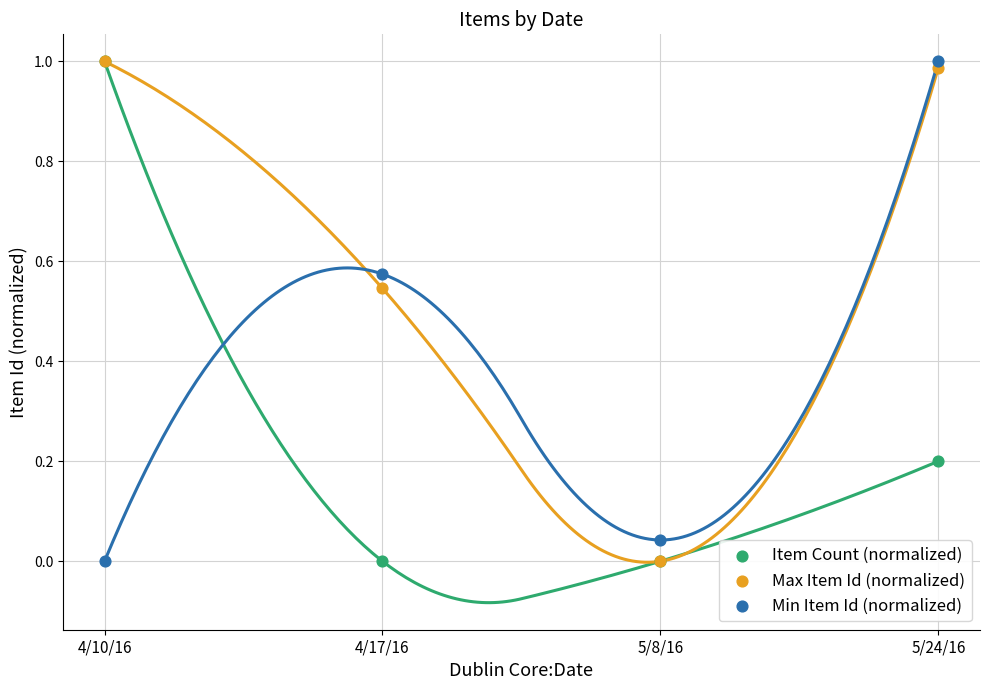

What are all the series names shown in the legend?

Item Count (normalized), Max Item Id (normalized), Min Item Id (normalized)